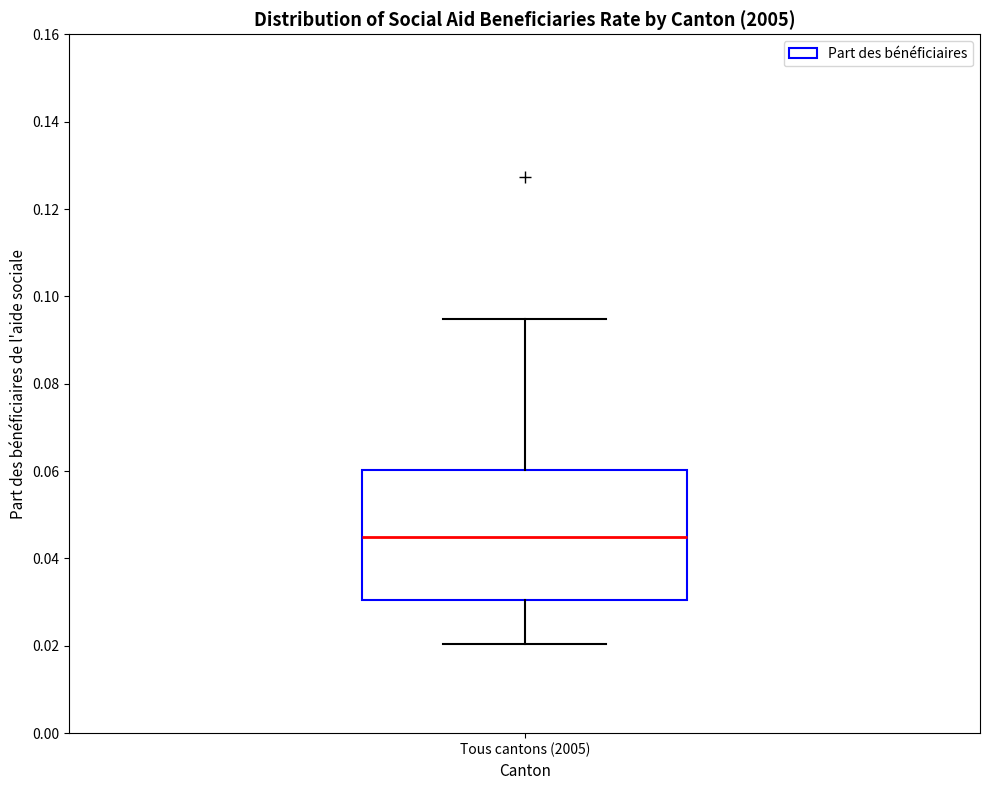

Read this box plot against the y-axis: the position of the median line, the range covered by the box, and the ends of both whiskers. The values are not printed on the chart, so give them approximately, as read against the axis.

median 0.044, box 0.030 to 0.060, whiskers 0.020 to 0.094